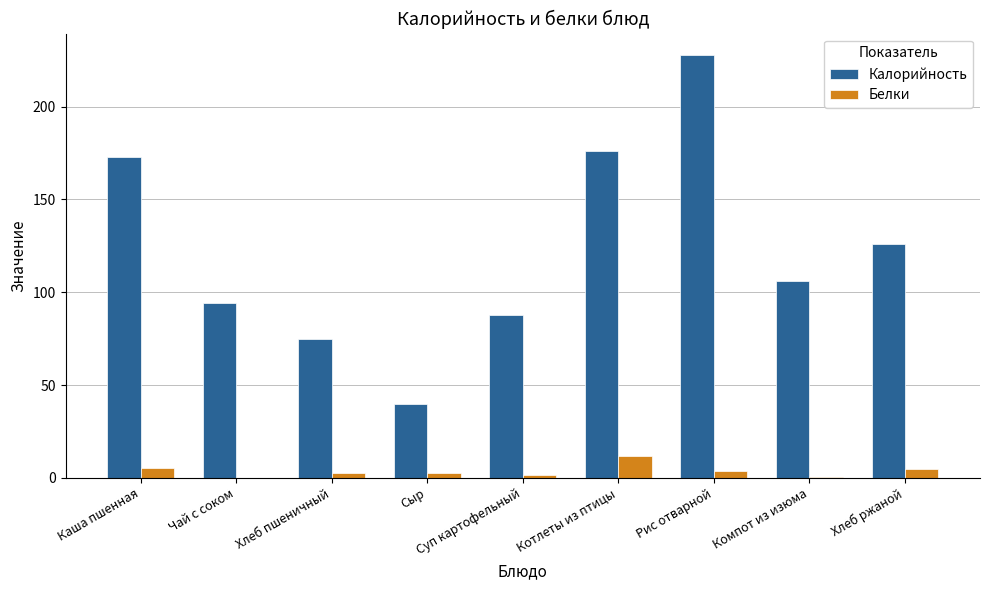

How many groups of bars are there?

9